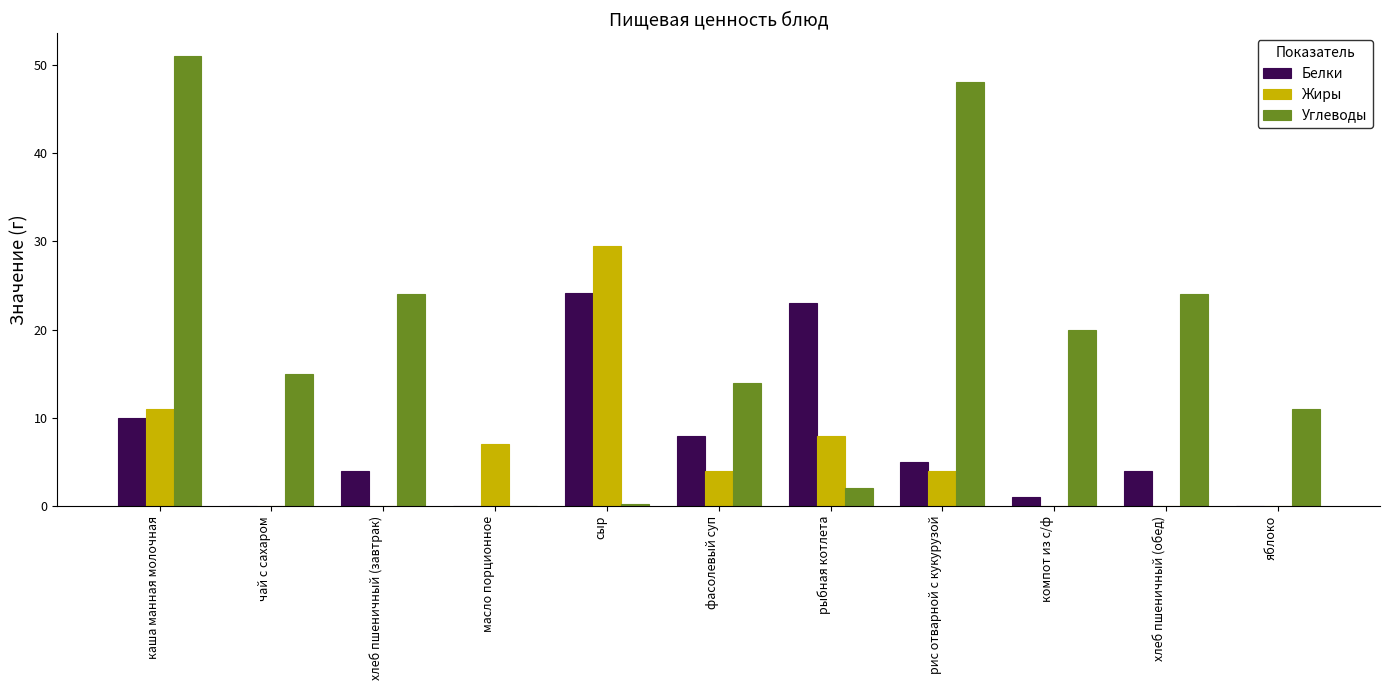

Is the value of Углеводы at каша манная молочная greater than the value of Белки at хлеб пшеничный (завтрак)?

Yes